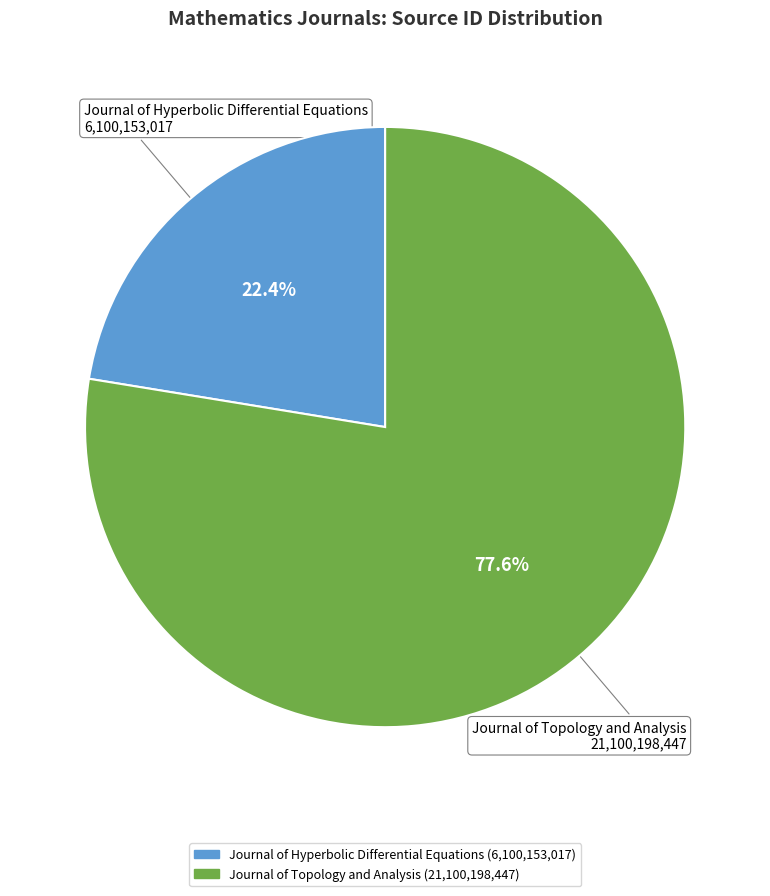

What is the ratio of the value at Journal of Topology and Analysis to the value at Journal of Hyperbolic Differential Equations?

3.5